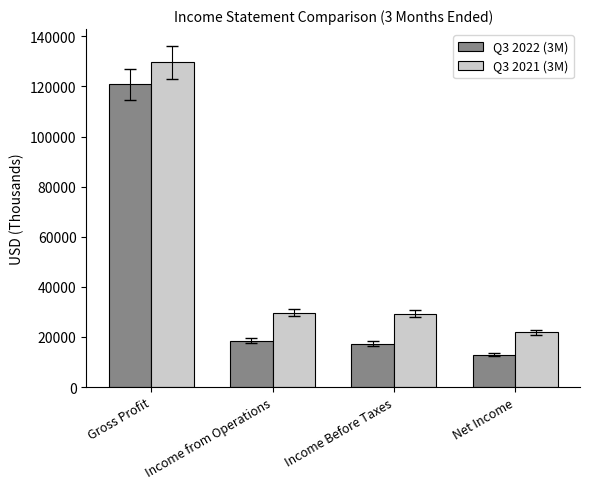

What is the sum of all Q3 2022 (3M) values?

169512